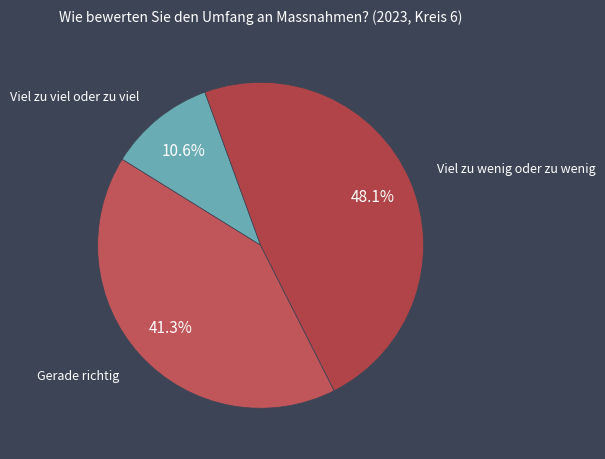

Count the number of slices in the pie.

3